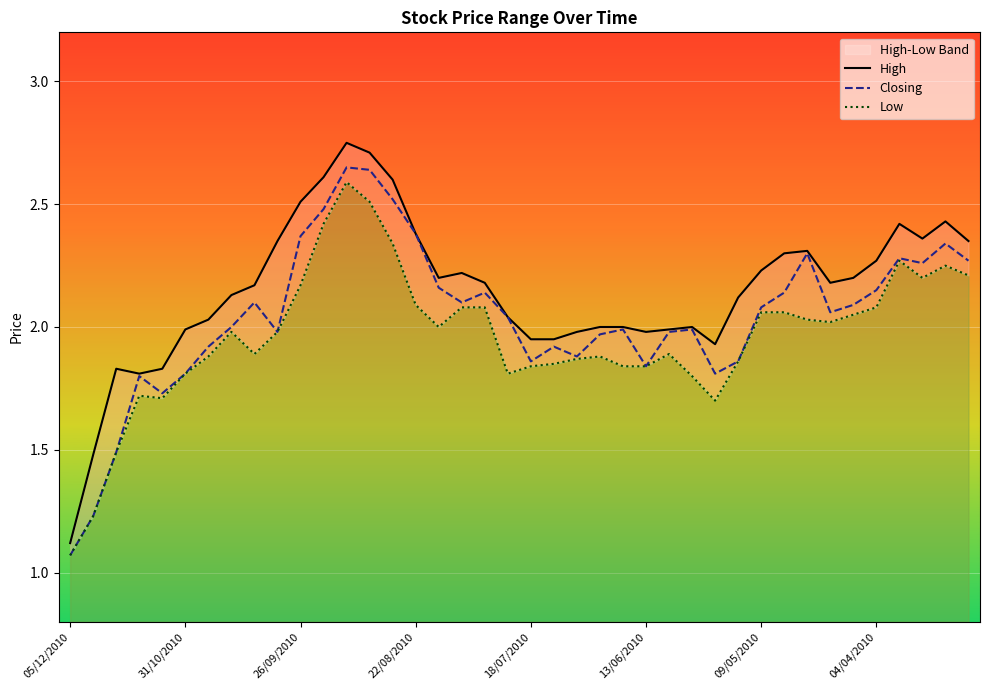

Where is Closing nearest to the value 1?

05/12/2010